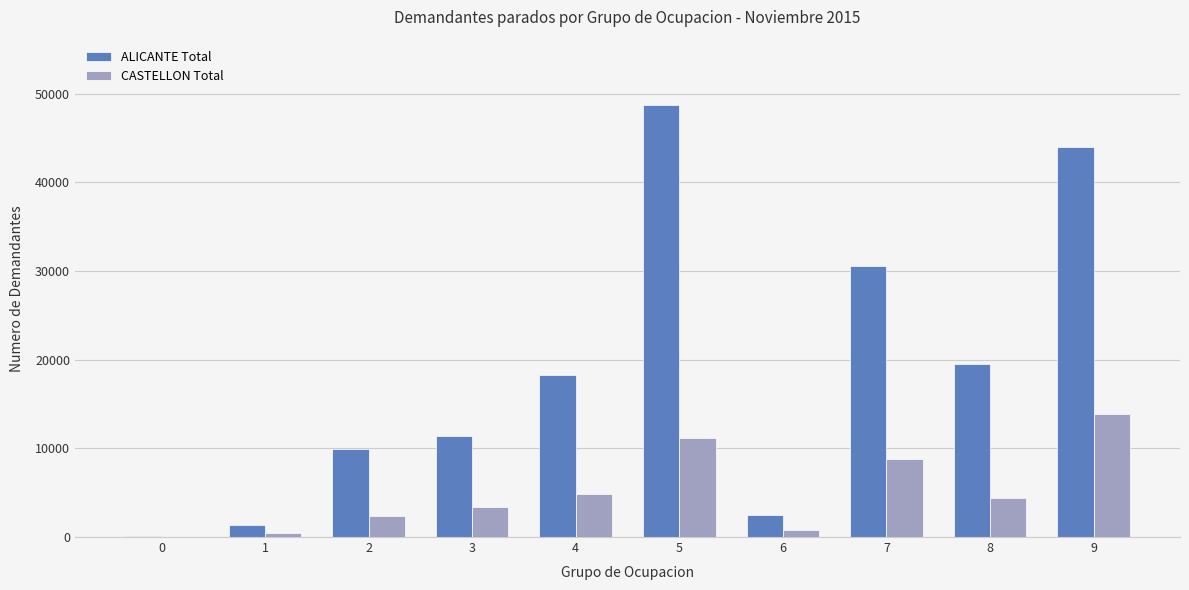

Which series has the largest total across all categories?

ALICANTE Total